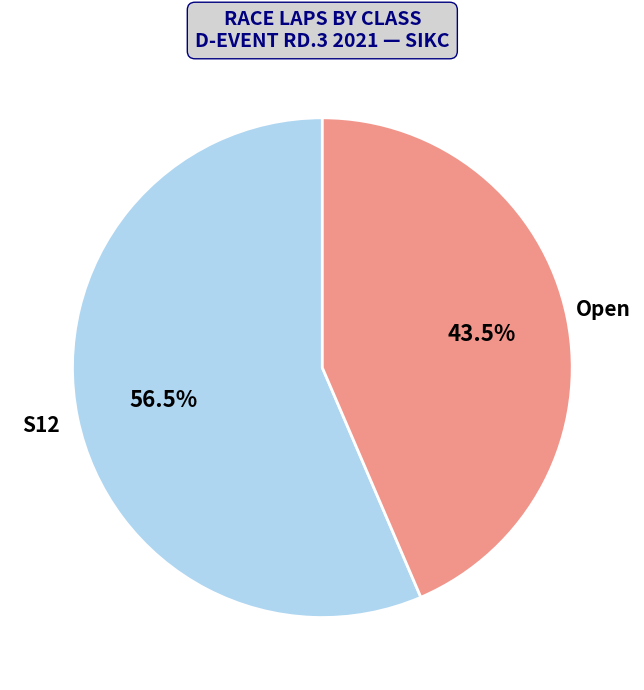

Between S12 and Open, which is larger?

S12